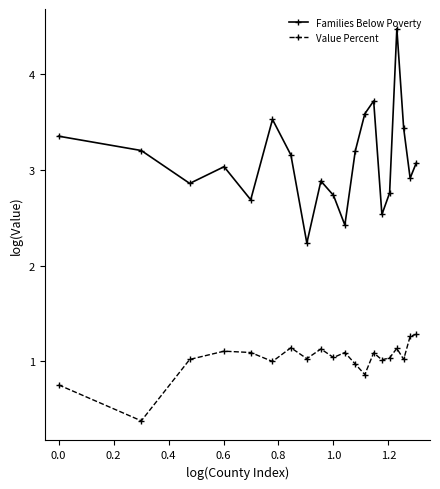

In Families Below Poverty, how many points are lower than both neighbors (excluding endpoints)?

6